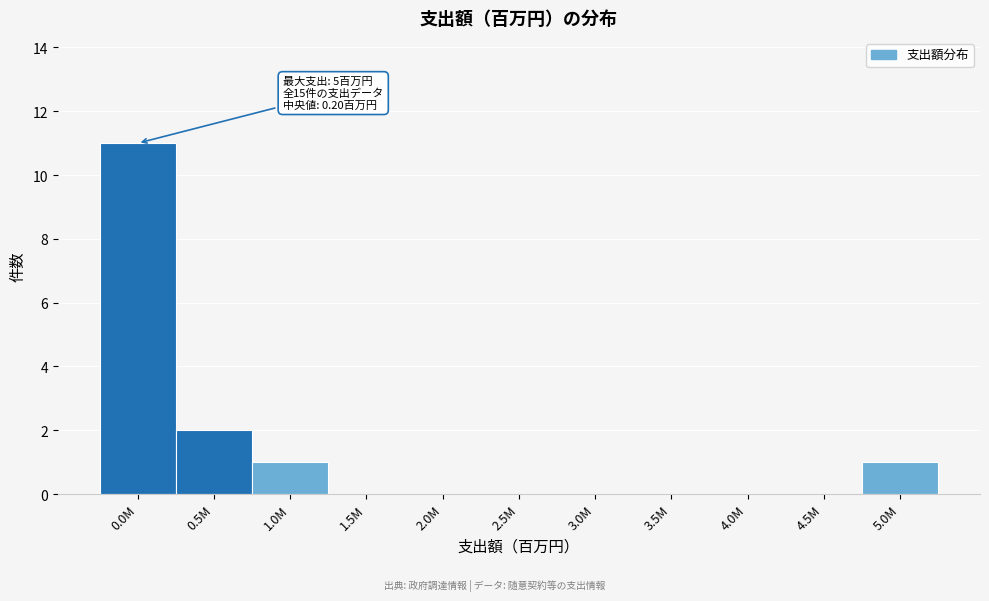

Reading left to right, what are all the values shown in this chart?

0.0M=11	0.5M=2	1.0M=1	1.5M=0	2.0M=0	2.5M=0	3.0M=0	3.5M=0	4.0M=0	4.5M=0	5.0M=1